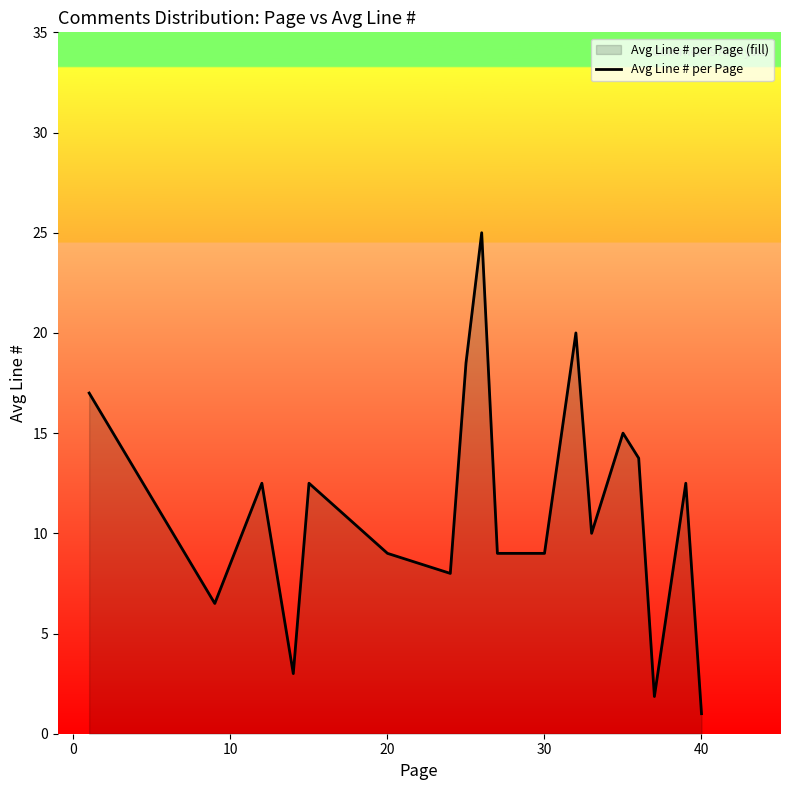

What is the minimum value shown in the chart?

1.0